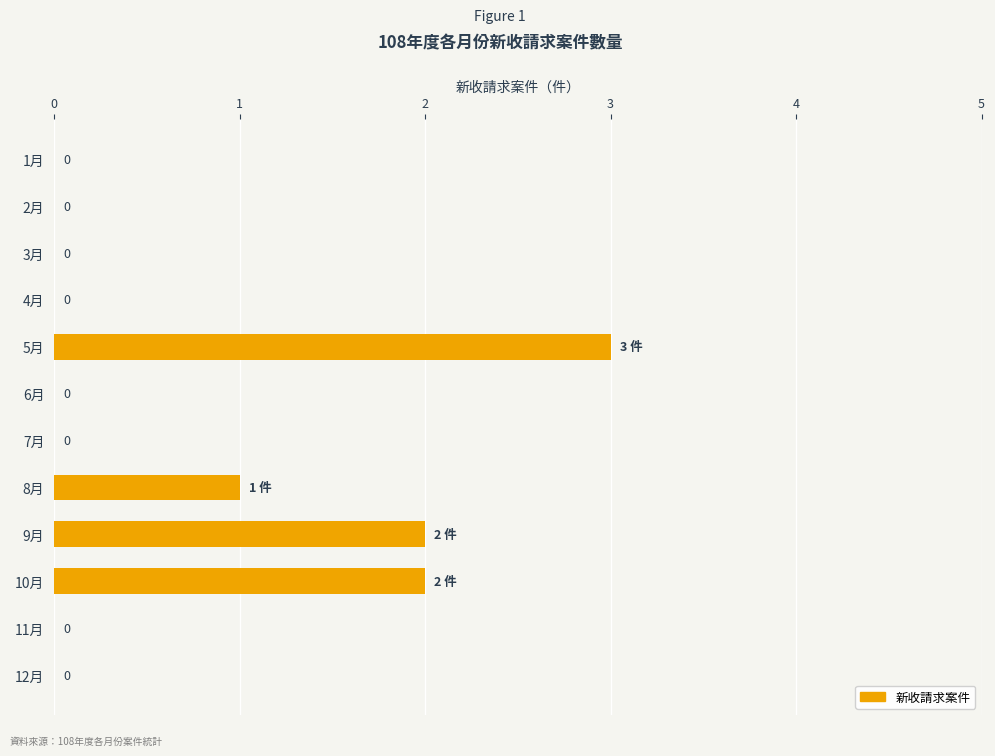

Reading top to bottom, extract all data points from this chart.

1月=0	2月=0	3月=0	4月=0	5月=3	6月=0	7月=0	8月=1	9月=2	10月=2	11月=0	12月=0